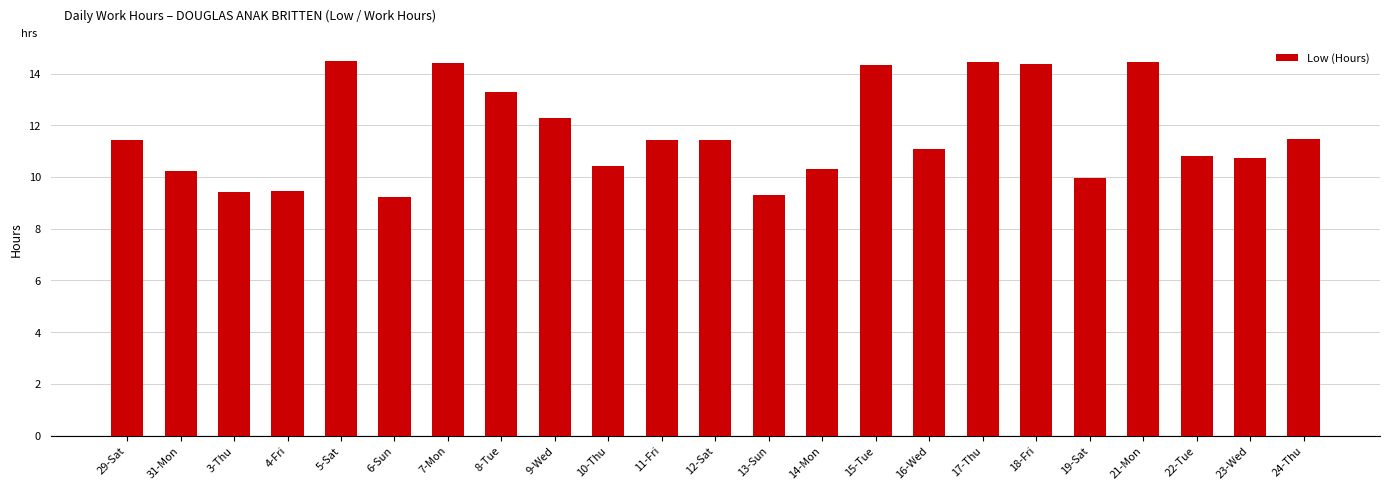

Where does the data first go above 11?

29-Sat